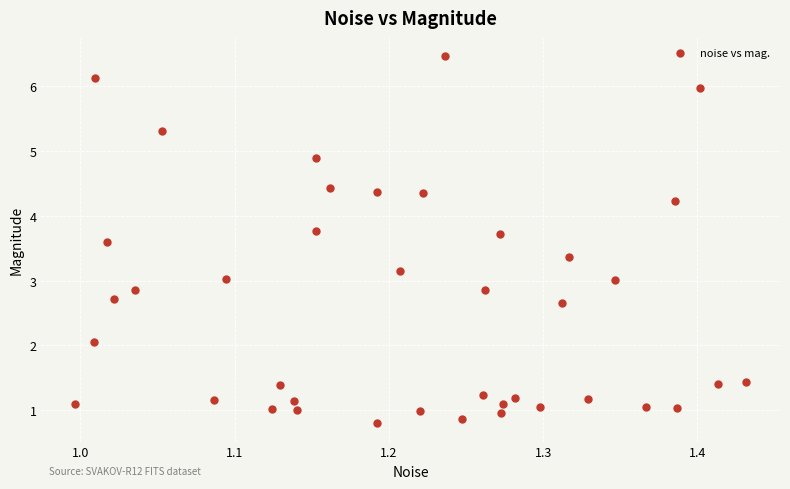

What is the range of X values (max minus min)?

0.4